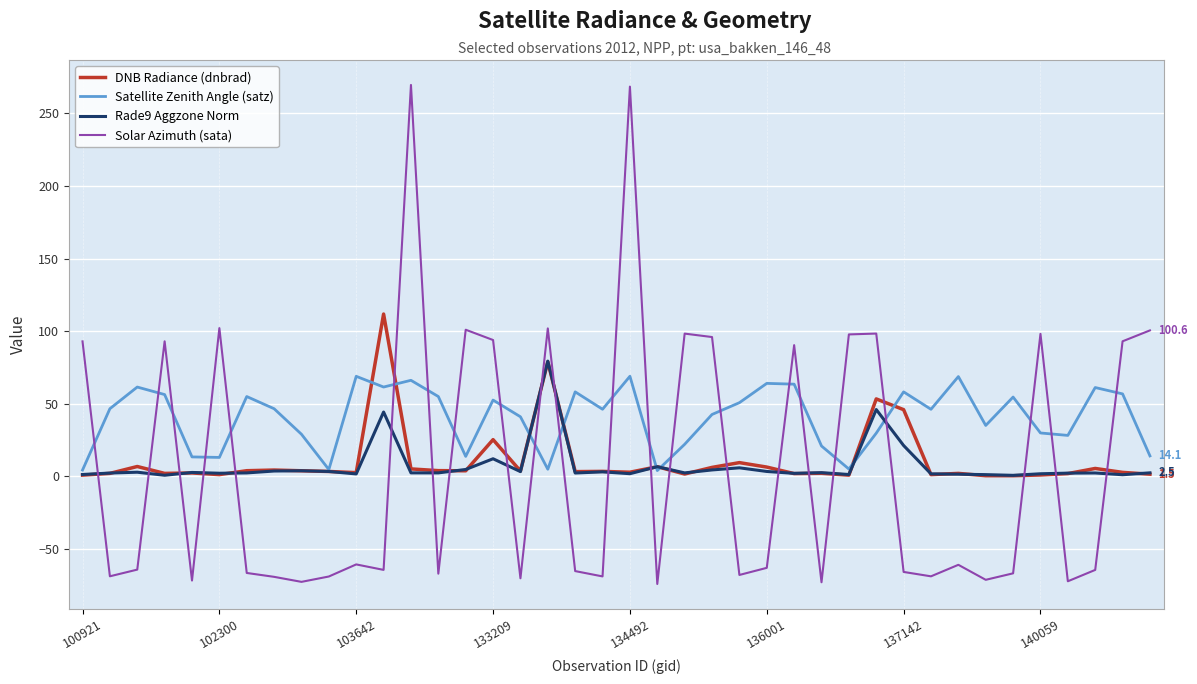

What is the minimum value shown in the chart?

-74.1